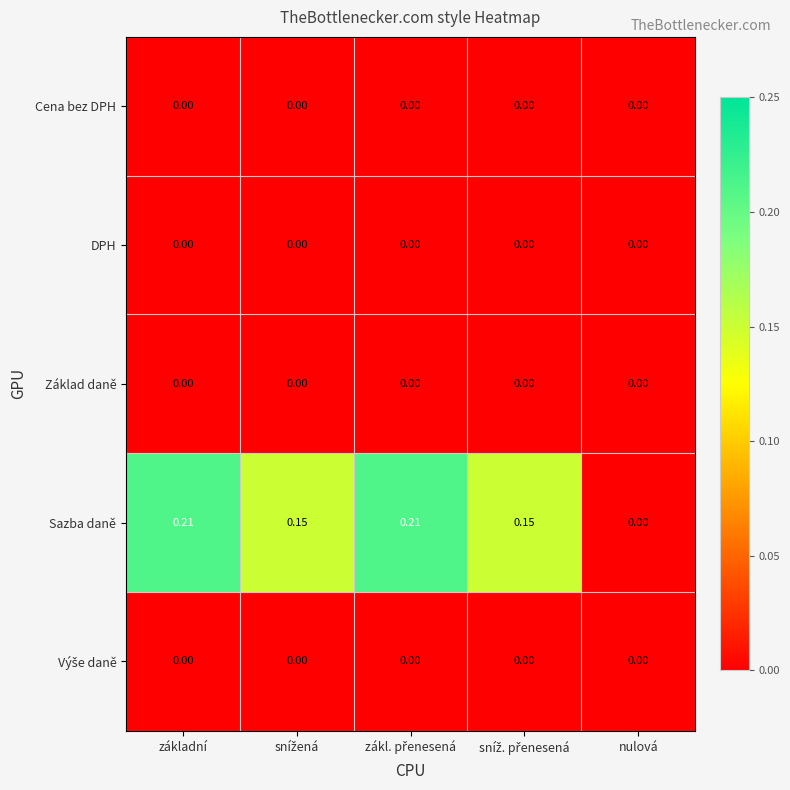

Which series has the largest total across all categories?

Sazba daně